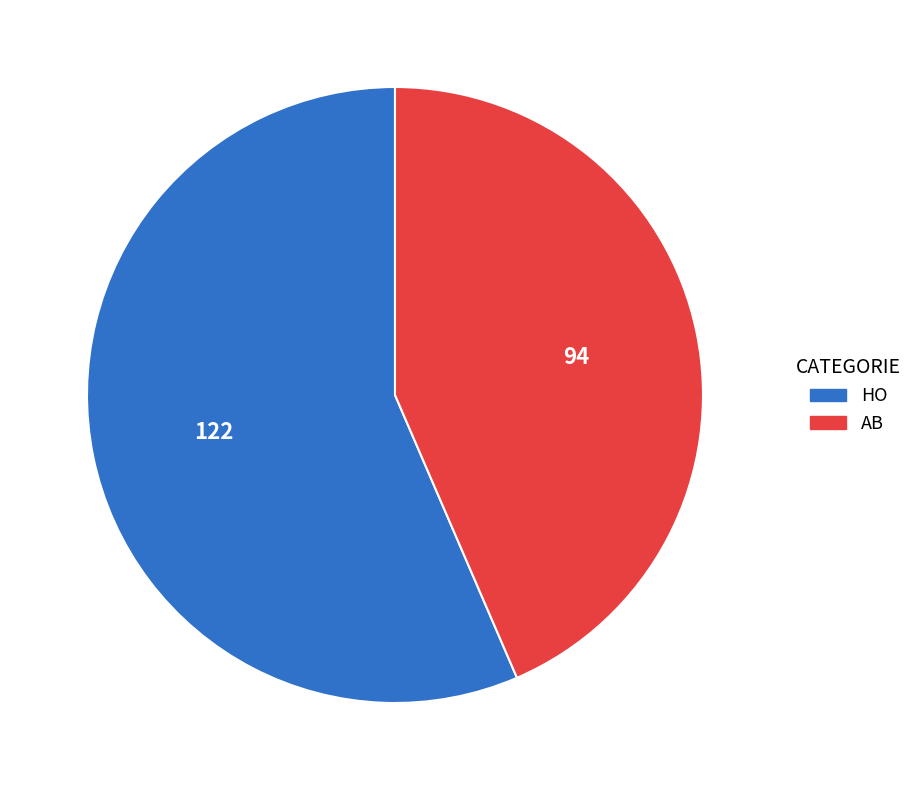

Is there a majority slice in this chart?

Yes